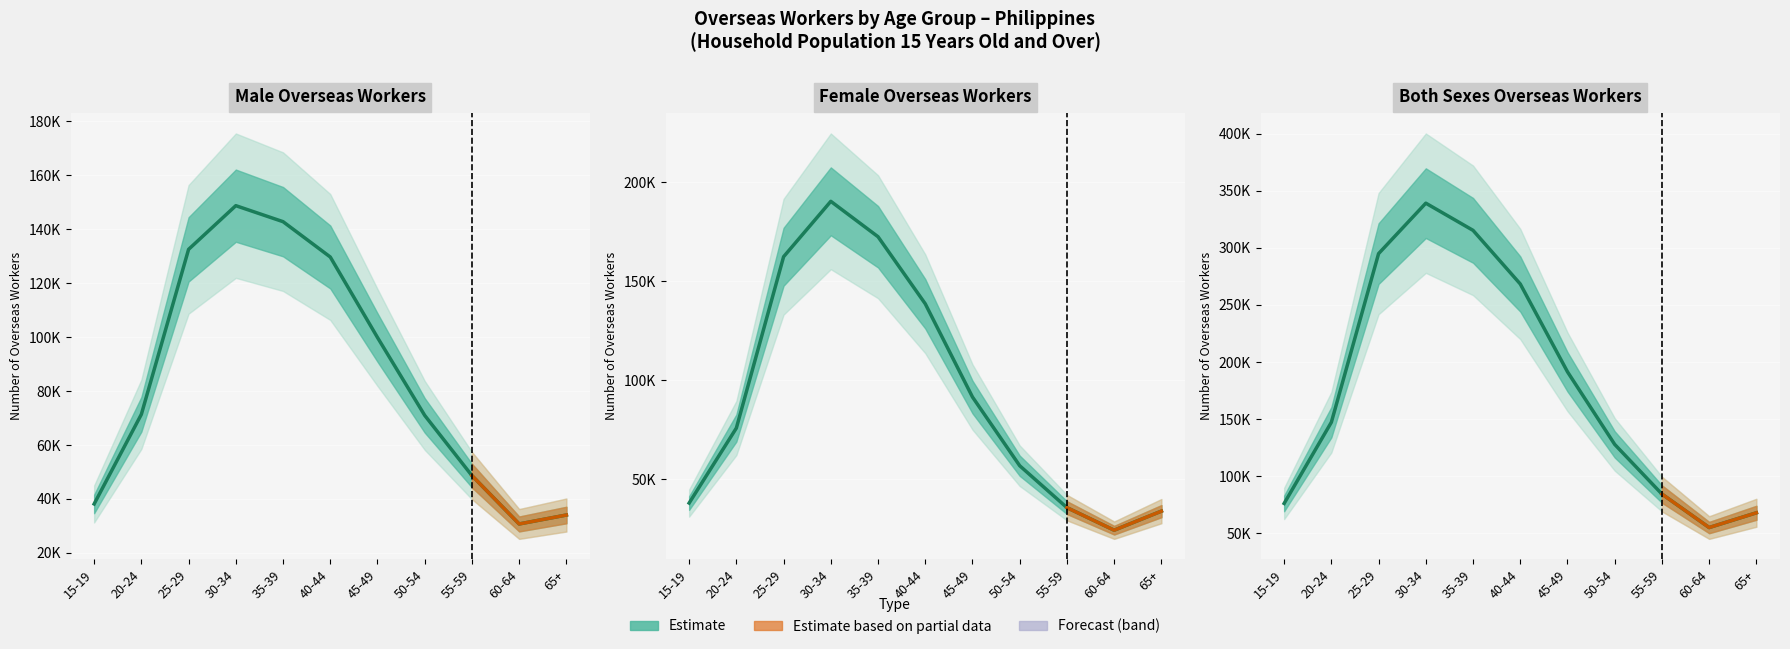

How many categories are shown in the chart?

11